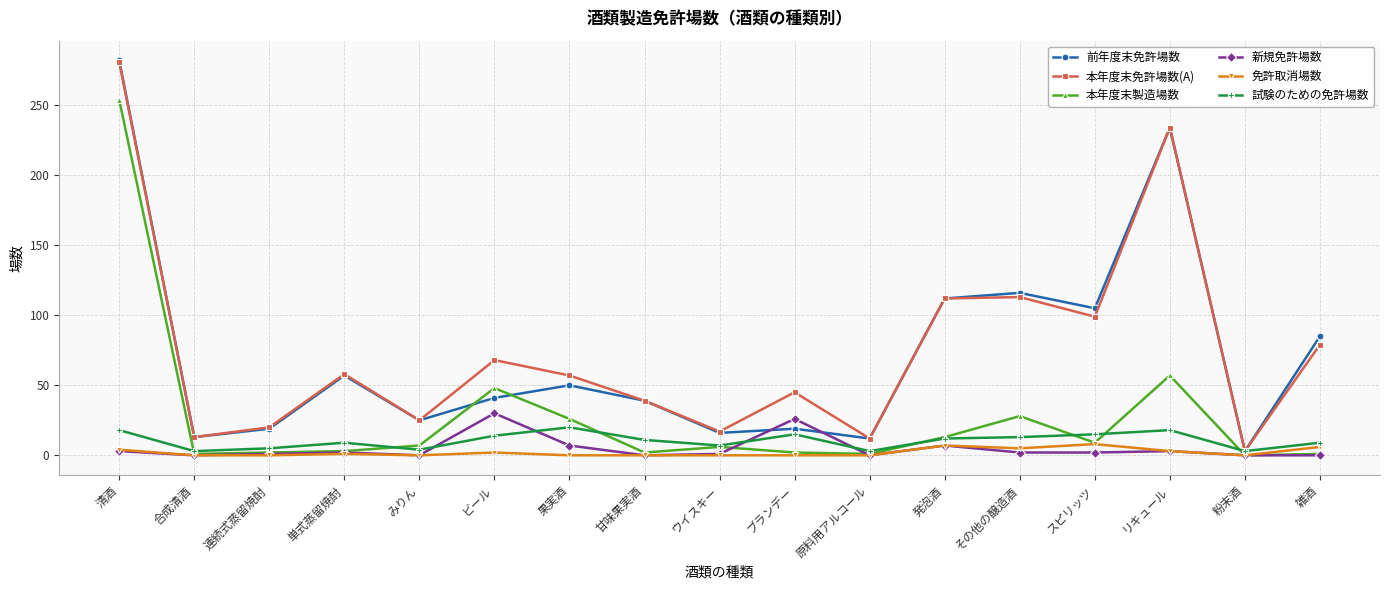

True or false: 試験のための免許場数 and 新規免許場数 intersect in this chart.

True